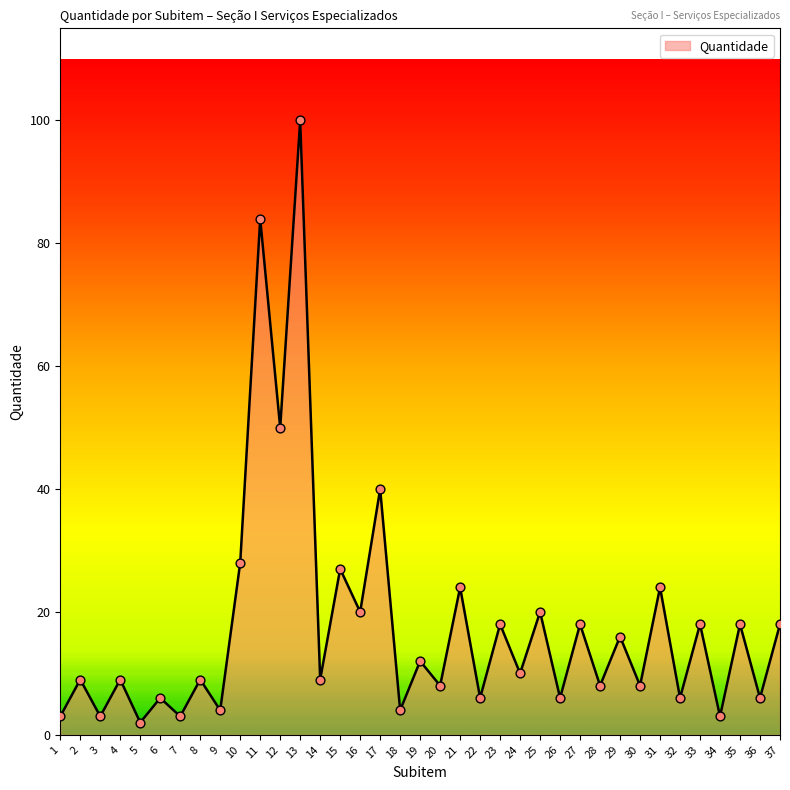

Which has a higher value, 12 or 3?

12